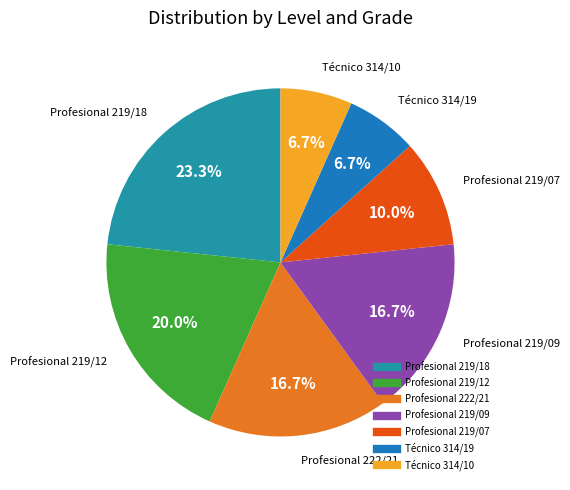

Which category has the smallest portion of the pie?

Técnico 314/19